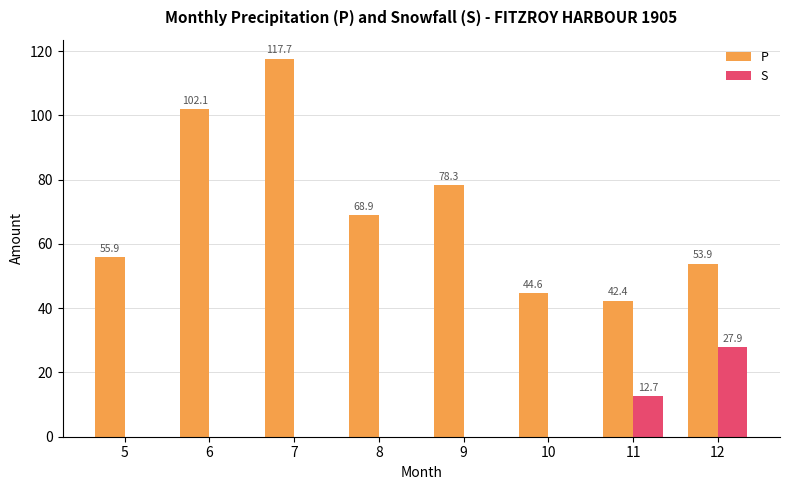

Where is P nearest to the value 80?

9